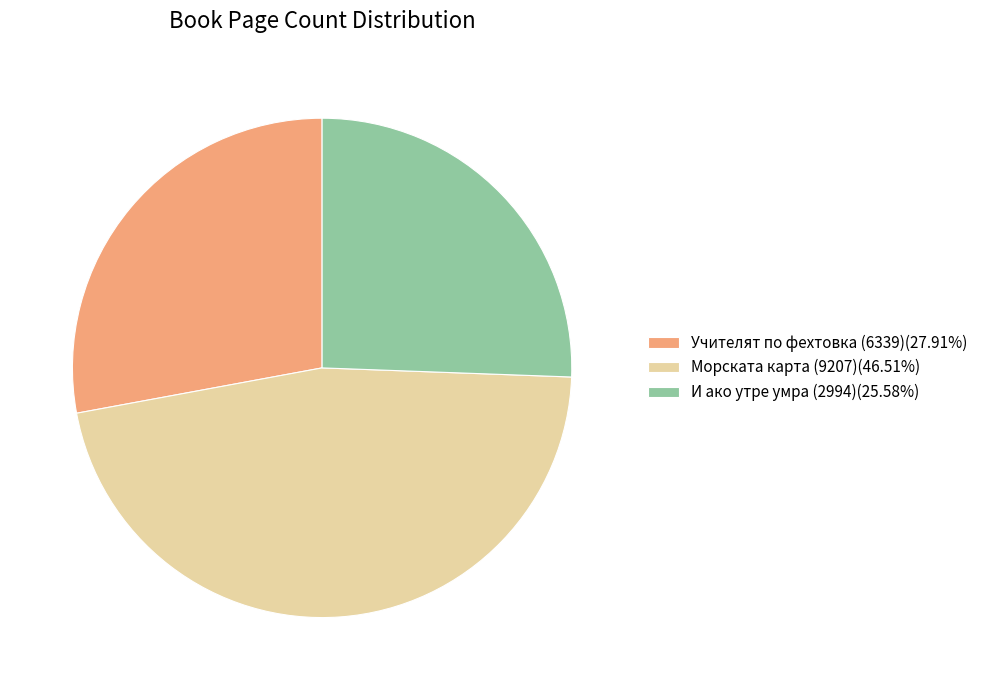

Do Морската карта (9207) and И ако утре умра (2994) together represent more than half of the pie?

Yes